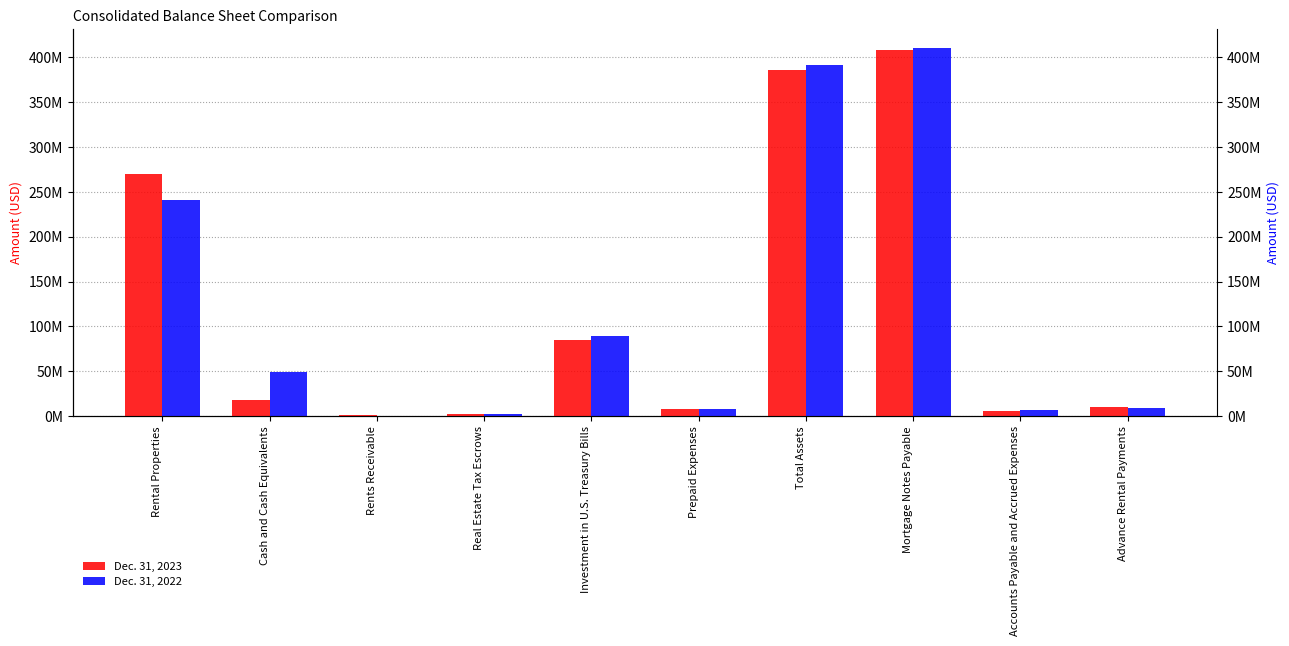

What is the label of the 3rd bar from the right?

Mortgage Notes Payable